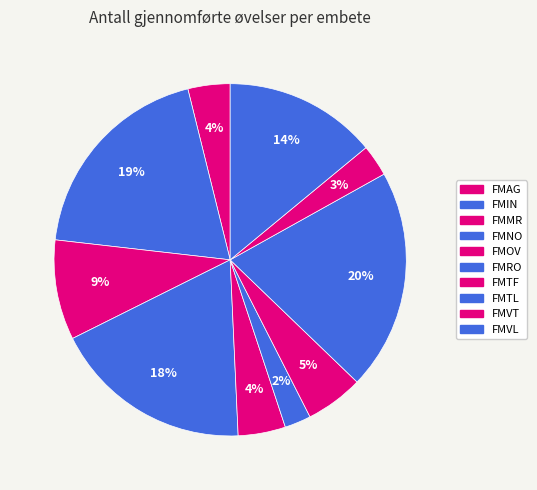

To the nearest percent, what percentage of the pie is FMIN?

19%